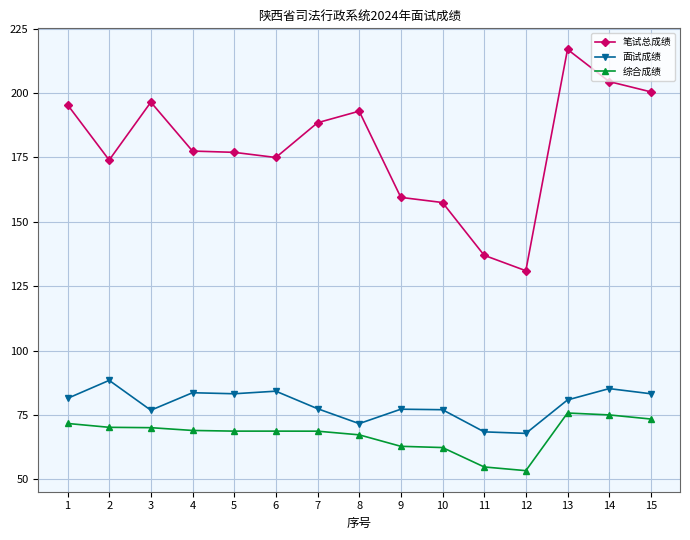

Which series changed the most between 1 and 9?

笔试总成绩